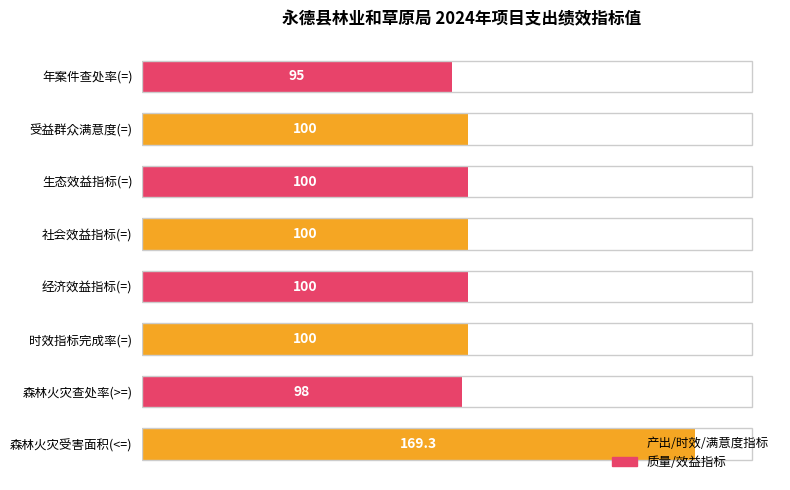

Are the bars grouped side by side (vs. stacked)?

No